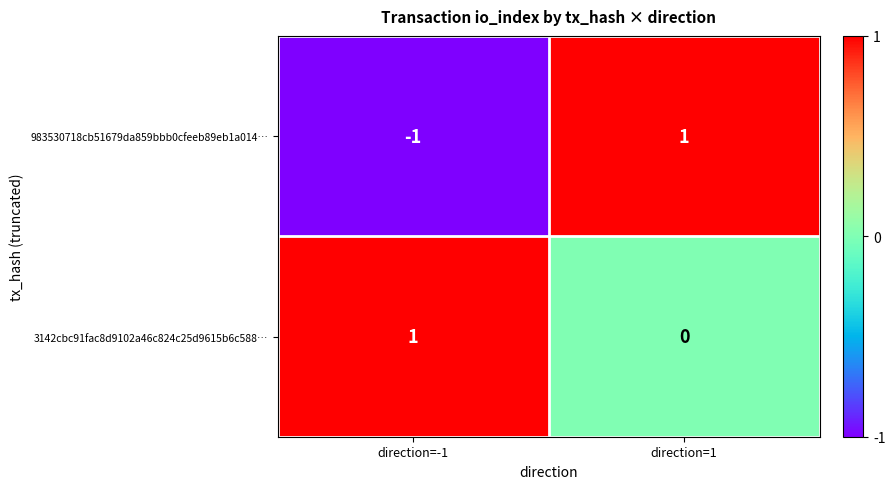

Which series changed the most between direction=-1 and direction=1?

983530718cb51679da859bbb0cfeeb89eb1a014…